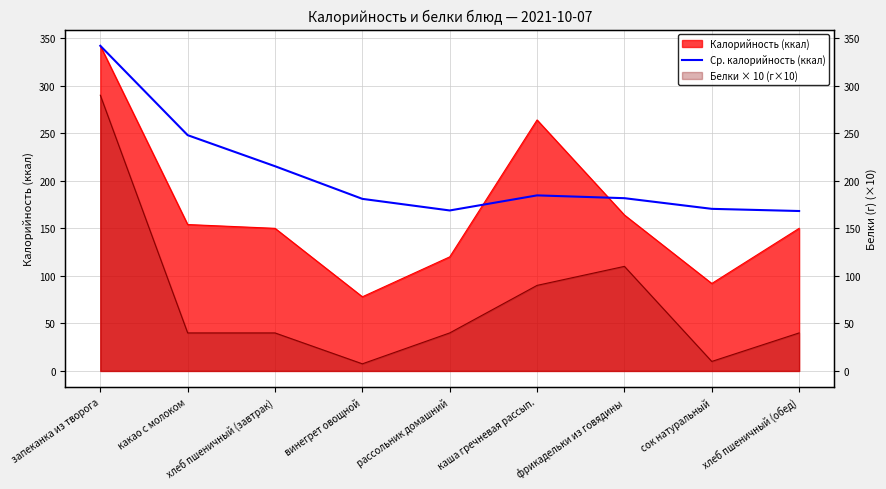

How many points are higher than both their immediate neighbors (excluding endpoints)?

1